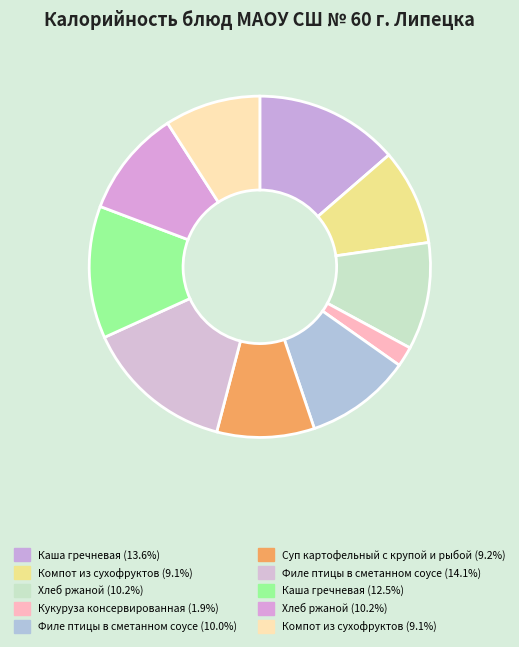

Which slice is the largest?

Филе птицы в сметанном соусе (Обед)